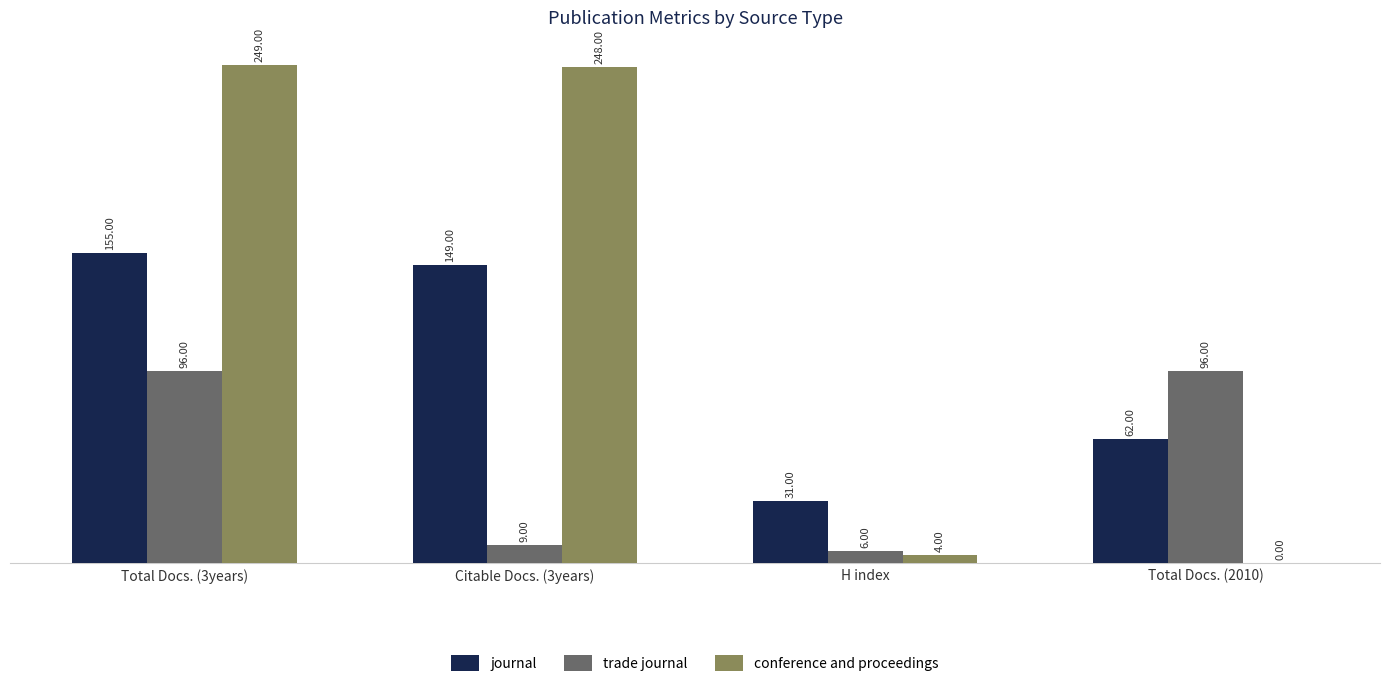

Is the value of journal at H index greater than the value of conference and proceedings at Citable Docs. (3years)?

No